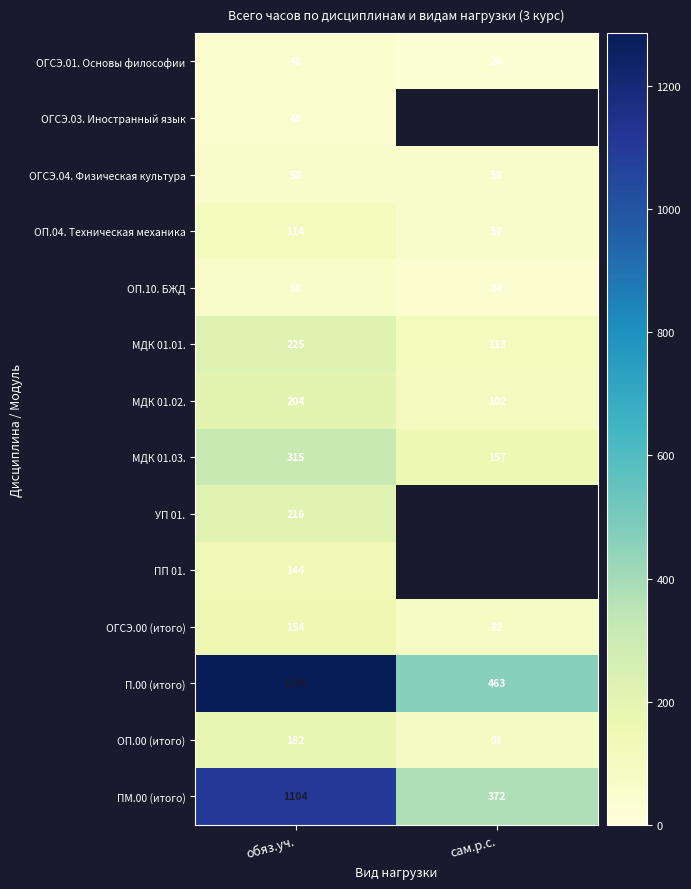

Count the number of data series in this chart.

14